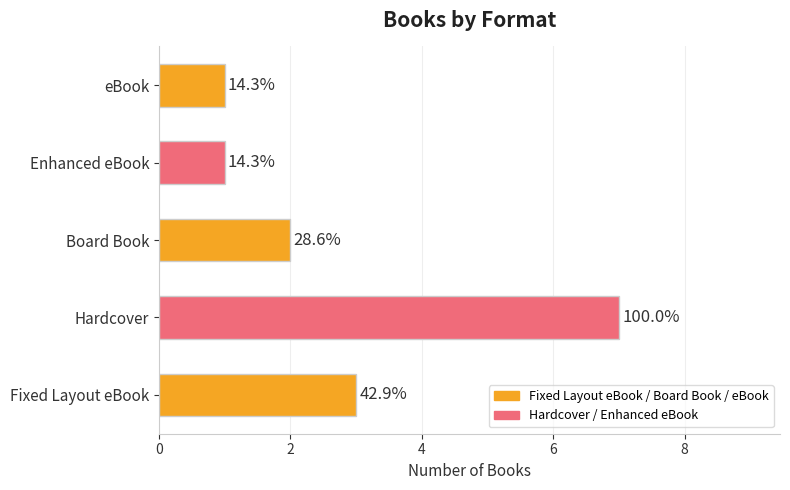

Are the bars horizontal?

Yes